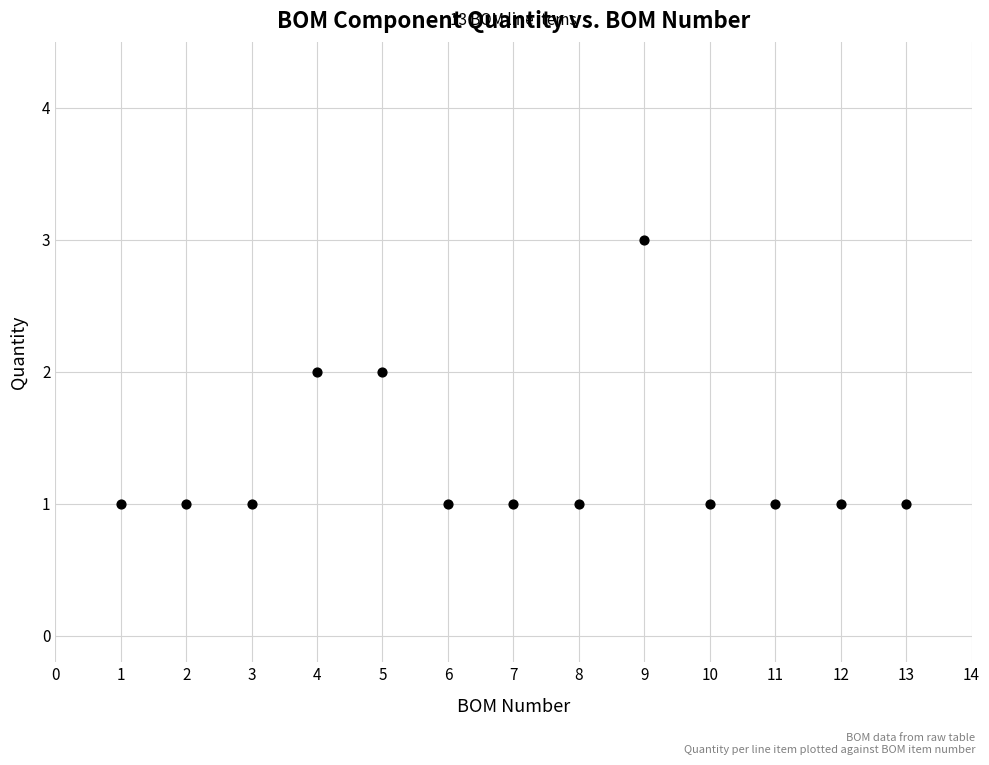

What is the range of X values (max minus min)?

12